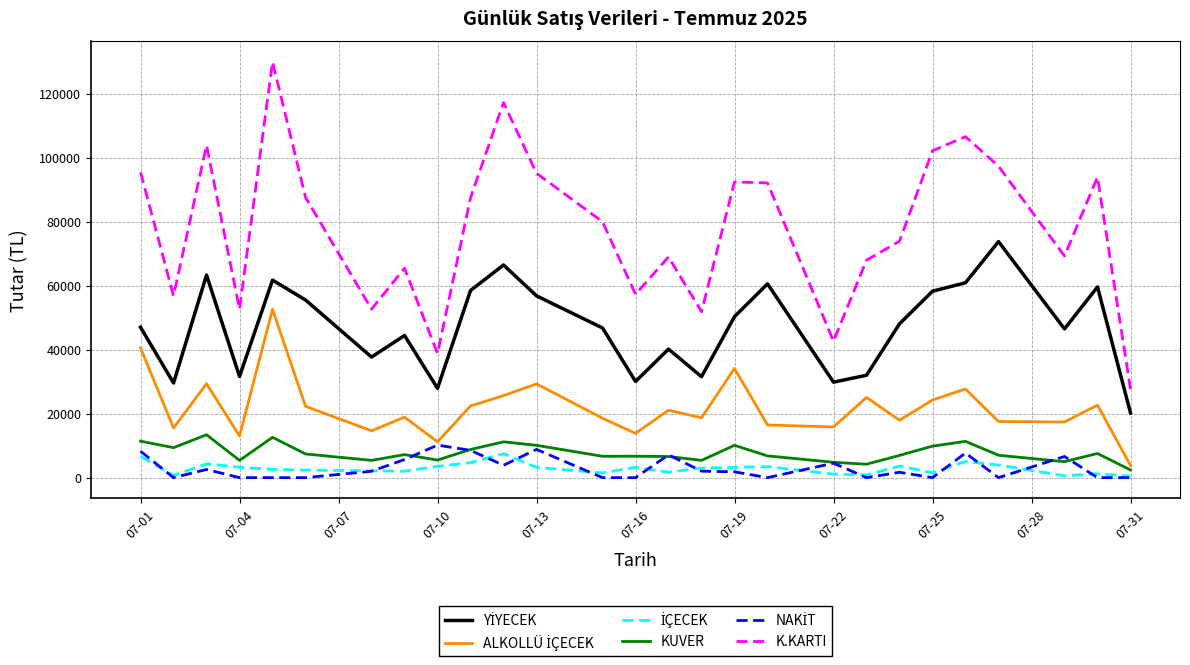

Which series has the widest spread of values?

K.KARTI